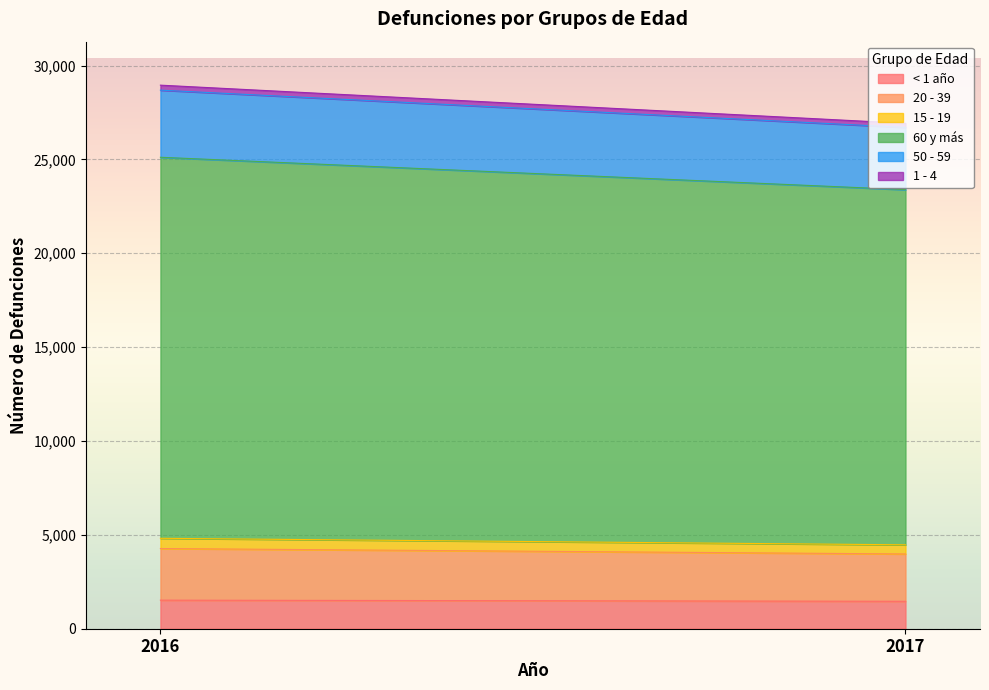

Where is 50 - 59 nearest to the value 3445?

2017